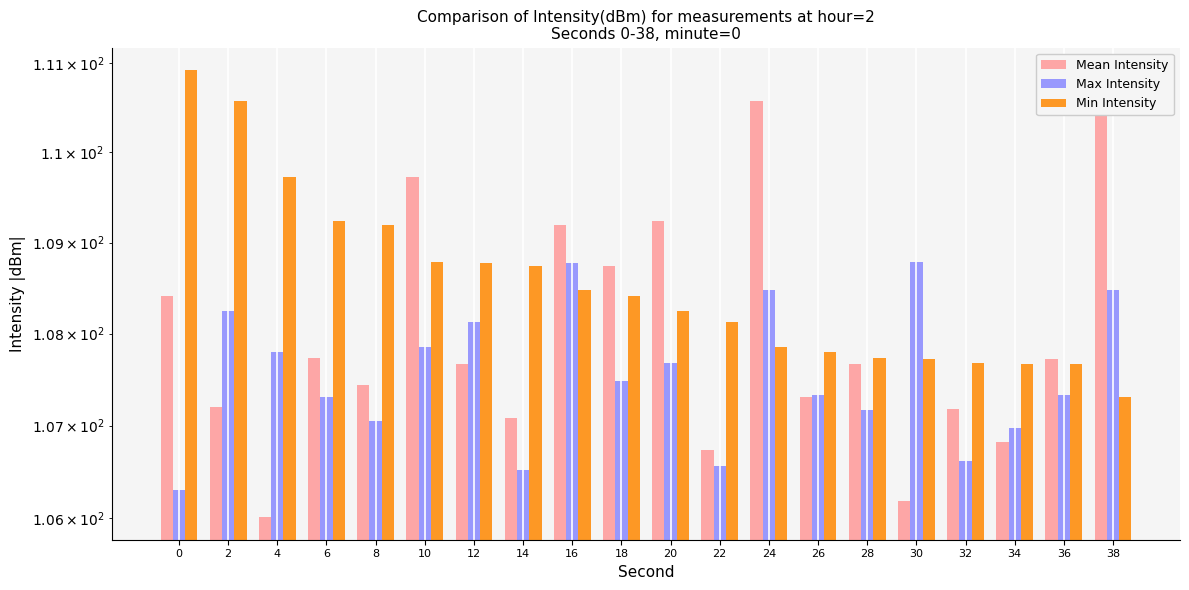

What is the average value of the Mean Intensity series?

108.0